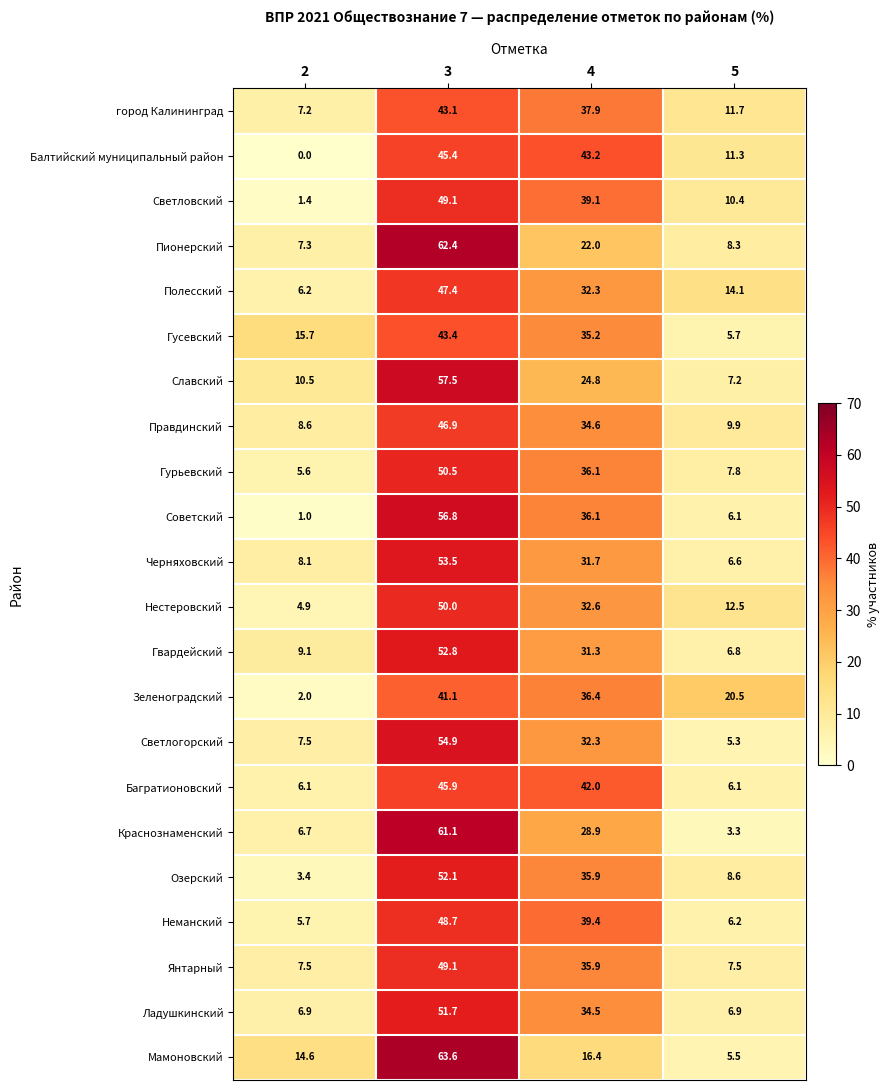

At which category is the sum across all series the highest?

3